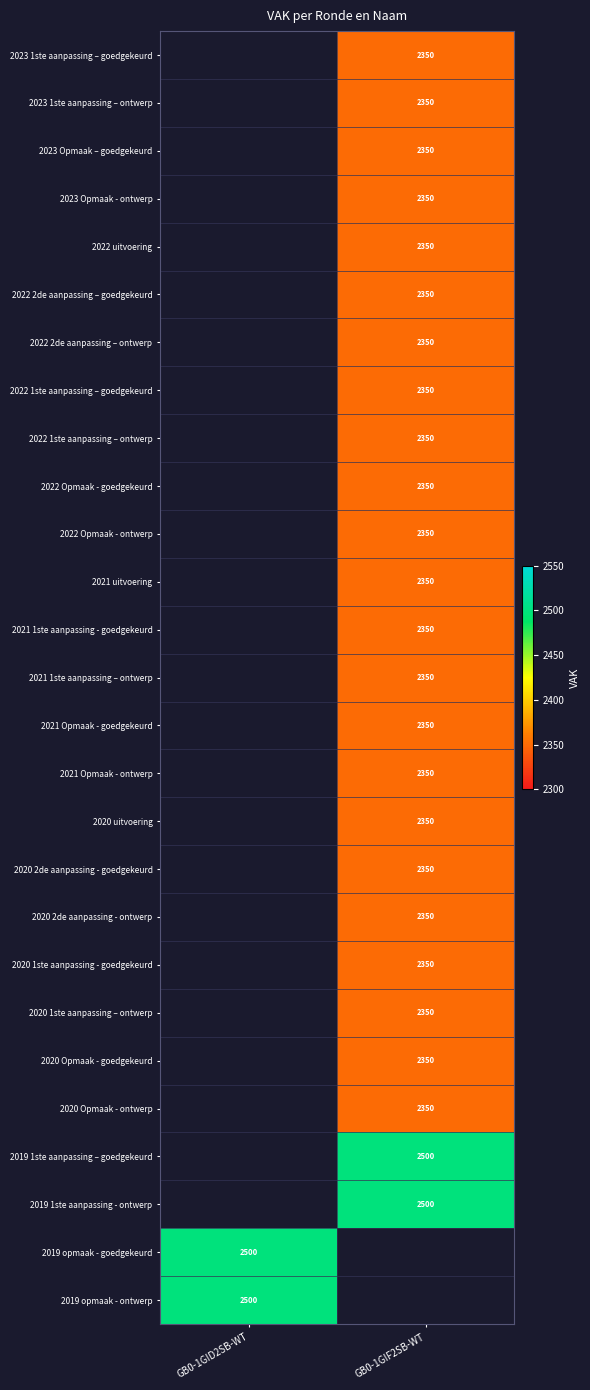

How many series are shown in this chart?

27